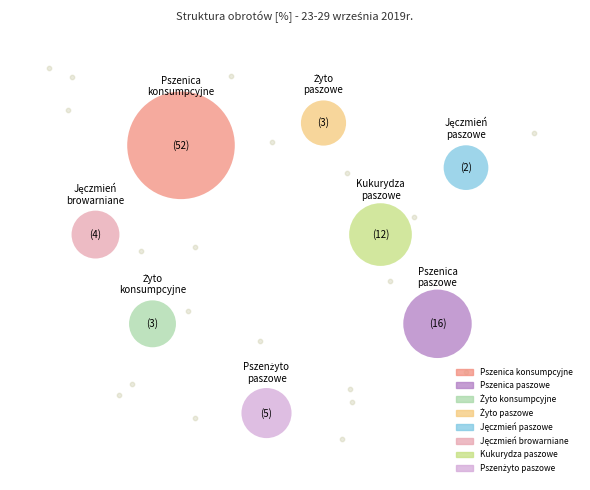

To the nearest percent, what is the difference between the Żyto konsumpcyjne and Jęczmień paszowe slice percentages?

1%